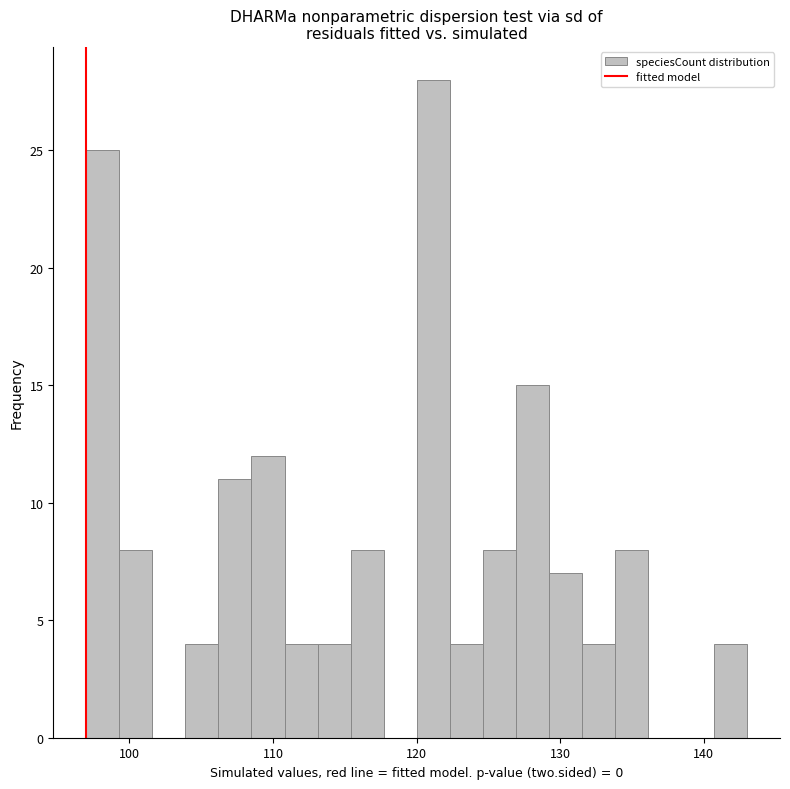

Around what value on the x-axis is the tallest bar? Give the approximate position of its centre, as read against the axis.

121